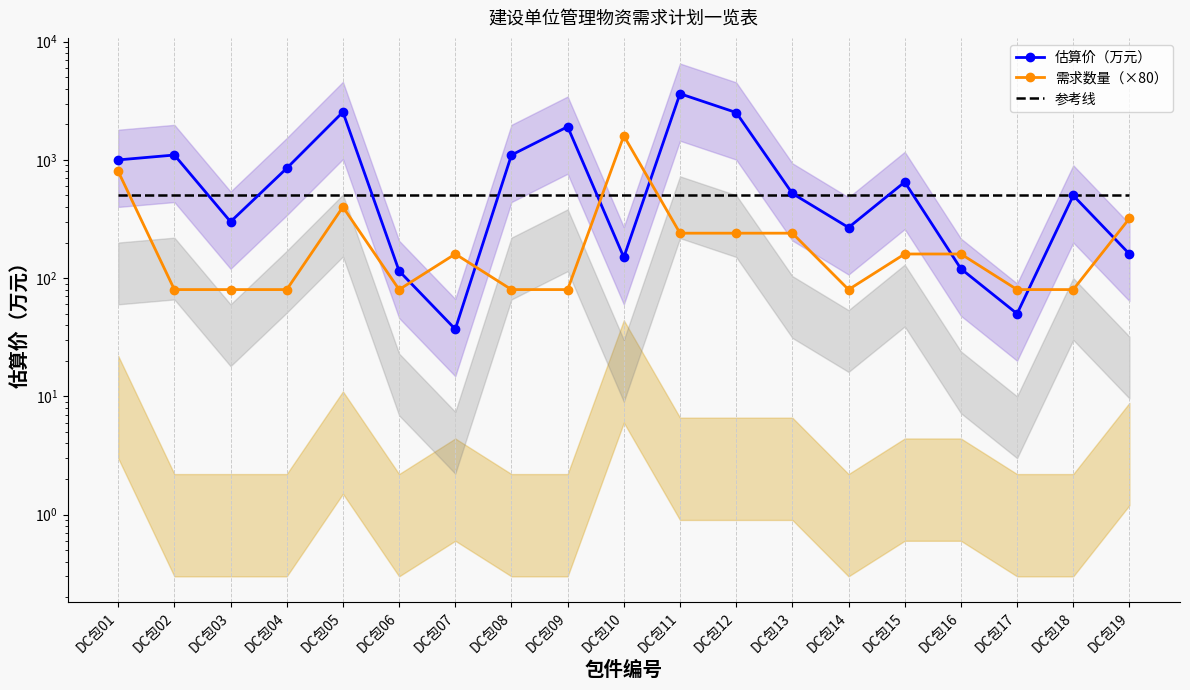

True or false: 参考线 has more than 2 interior local peaks.

False